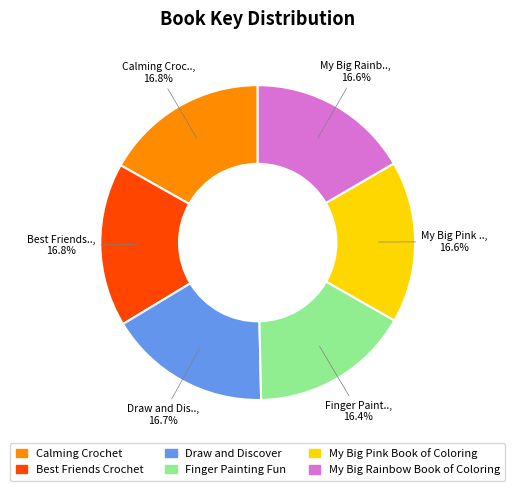

Does My Big Pink Book of Coloring represent more than half of the total?

No